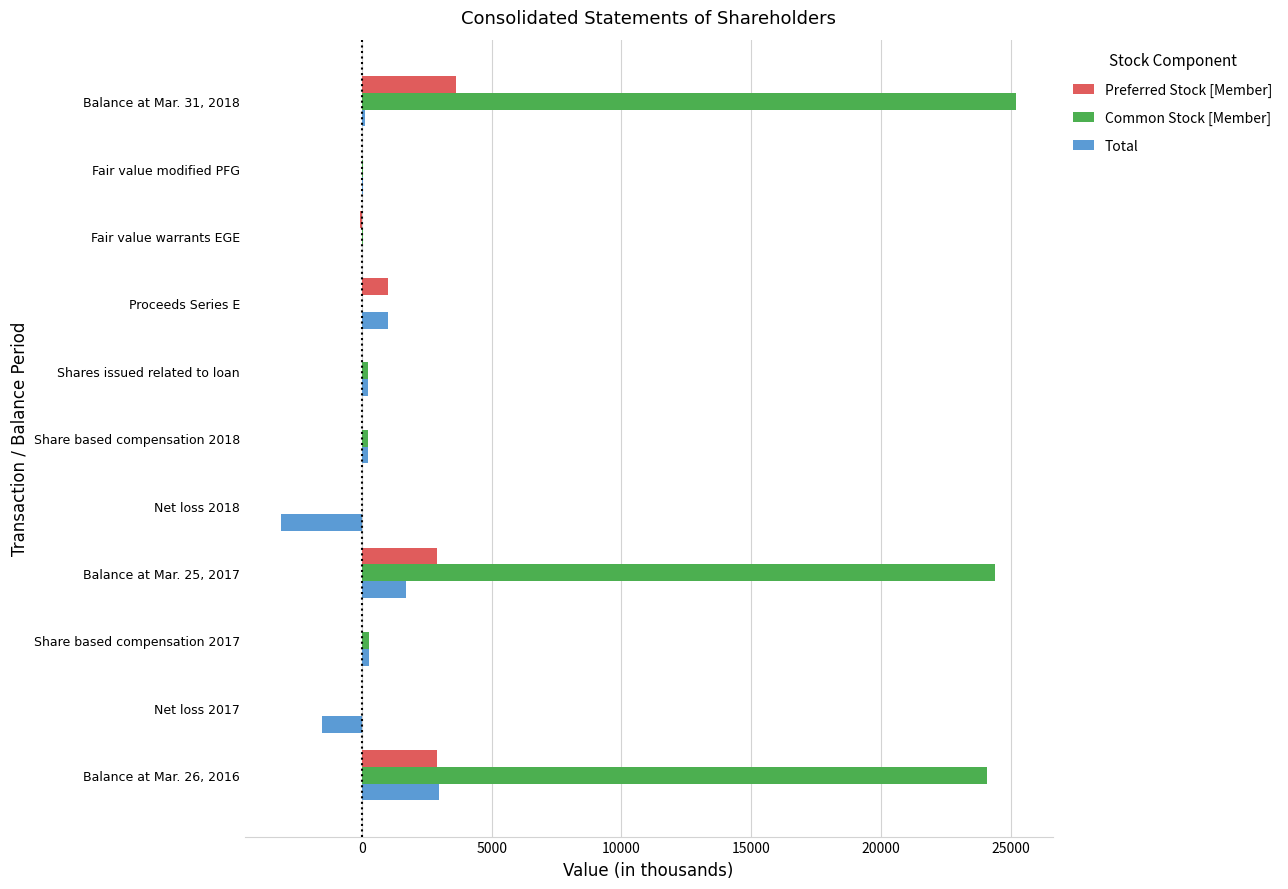

Which series has the largest total across all categories?

Common Stock [Member]